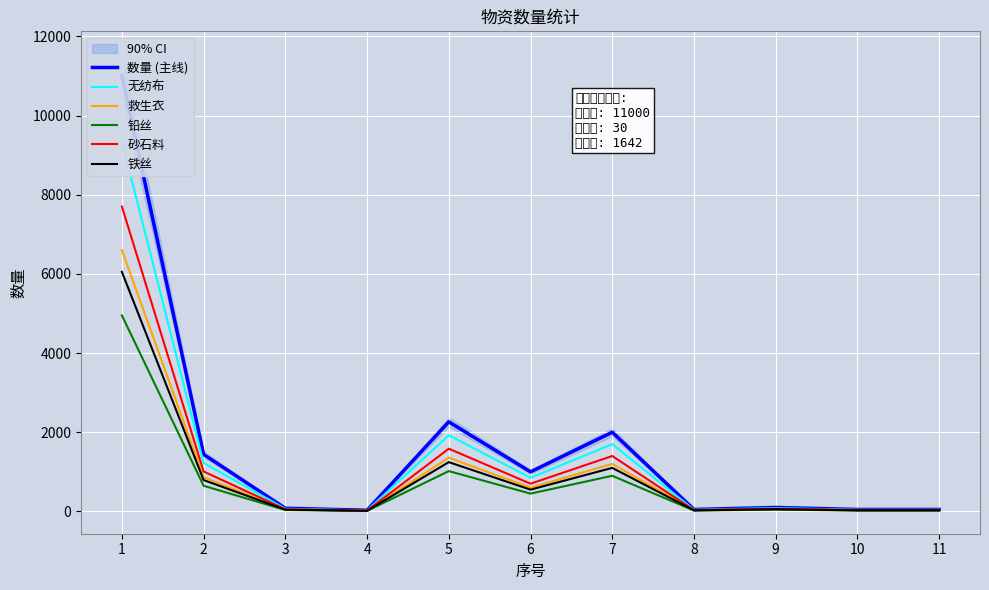

How many data points does each series have?

11